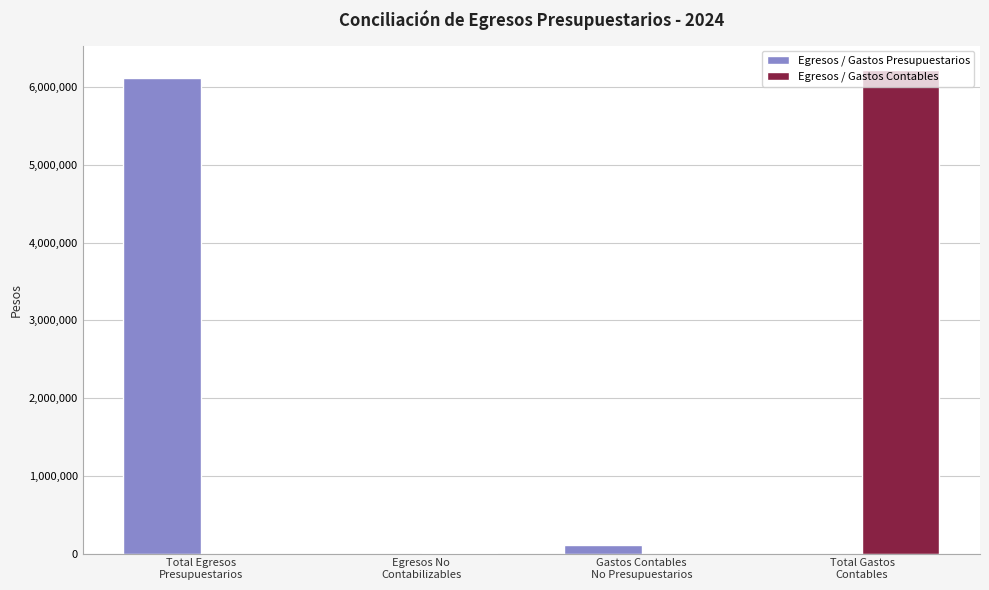

Is it true that Egresos / Gastos Presupuestarios equals 0.0 at Egresos No
Contabilizables?

True